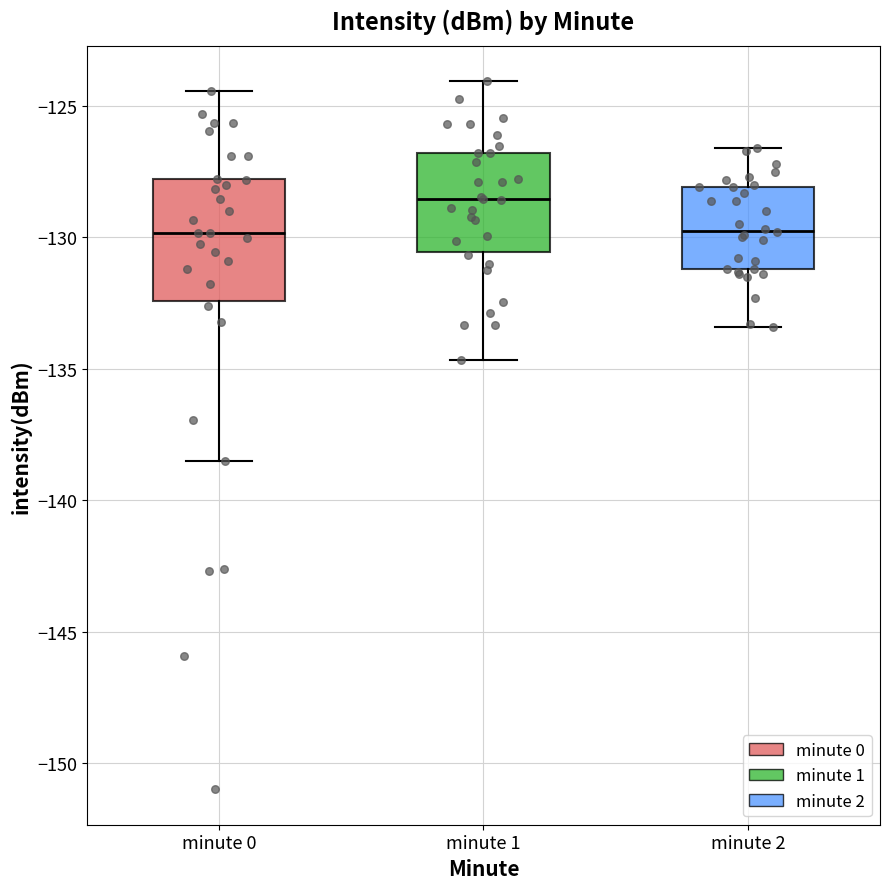

Reading left to right, read every box against the y-axis: the position of its median line, the range the box covers, and the ends of its whiskers. The values are not printed on the chart, so give them approximately, as read against the axis.

minute 0: median -130.0, box -132.5 to -128.0, whiskers -138.5 to -124.5
minute 1: median -128.5, box -130.5 to -127.0, whiskers -134.5 to -124.0
minute 2: median -129.5, box -131.0 to -128.0, whiskers -133.5 to -126.5